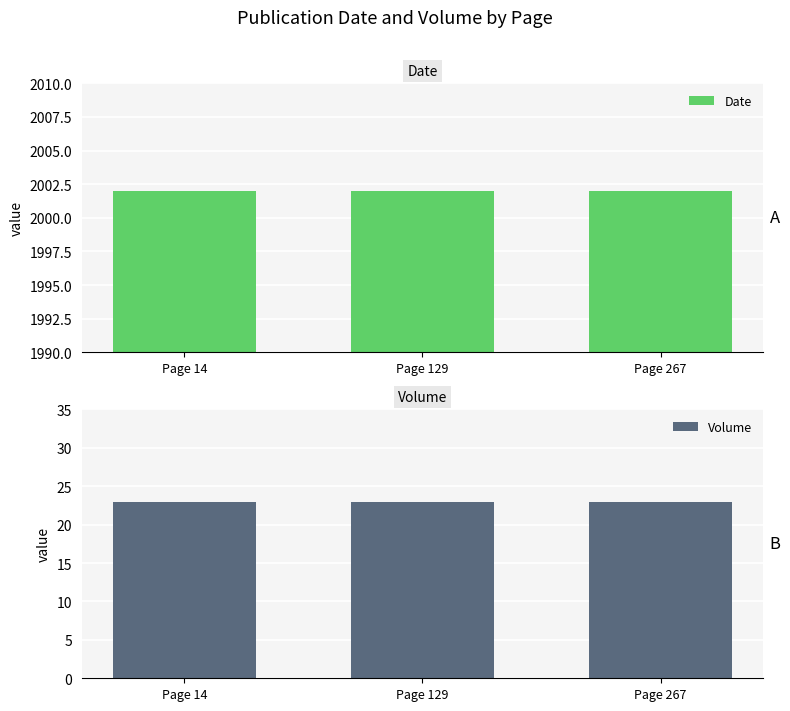

Reading right to left, transcribe all the data shown in this chart.

Date: Page 267=2002	Page 129=2002	Page 14=2002
Volume: Page 267=23	Page 129=23	Page 14=23